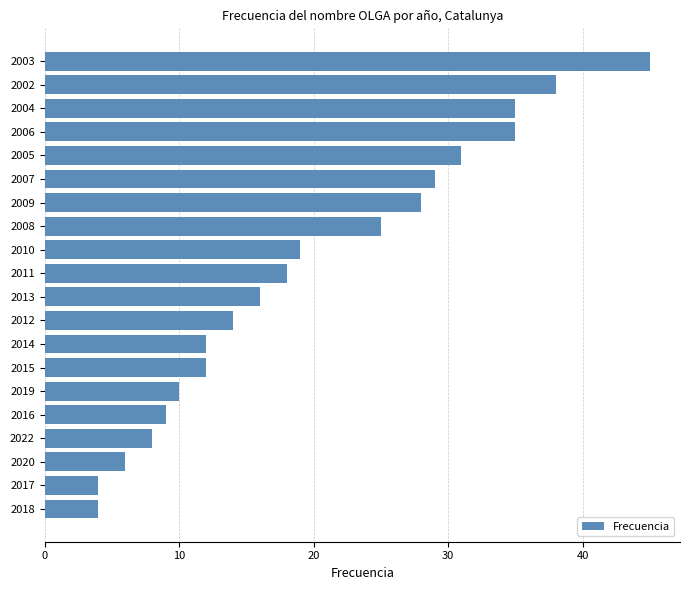

What is the smallest value displayed?

4